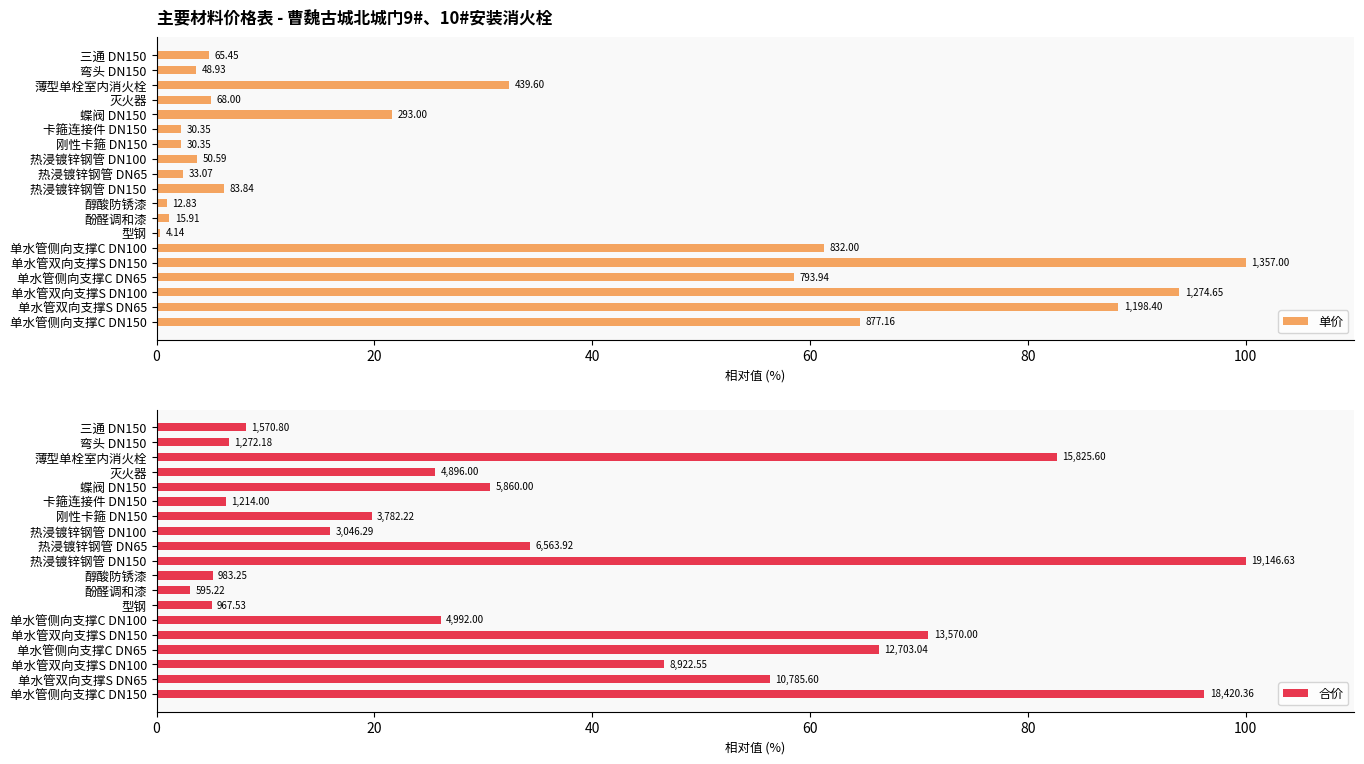

Rank the series by their maximum value, from lowest to highest.

单价, 合价